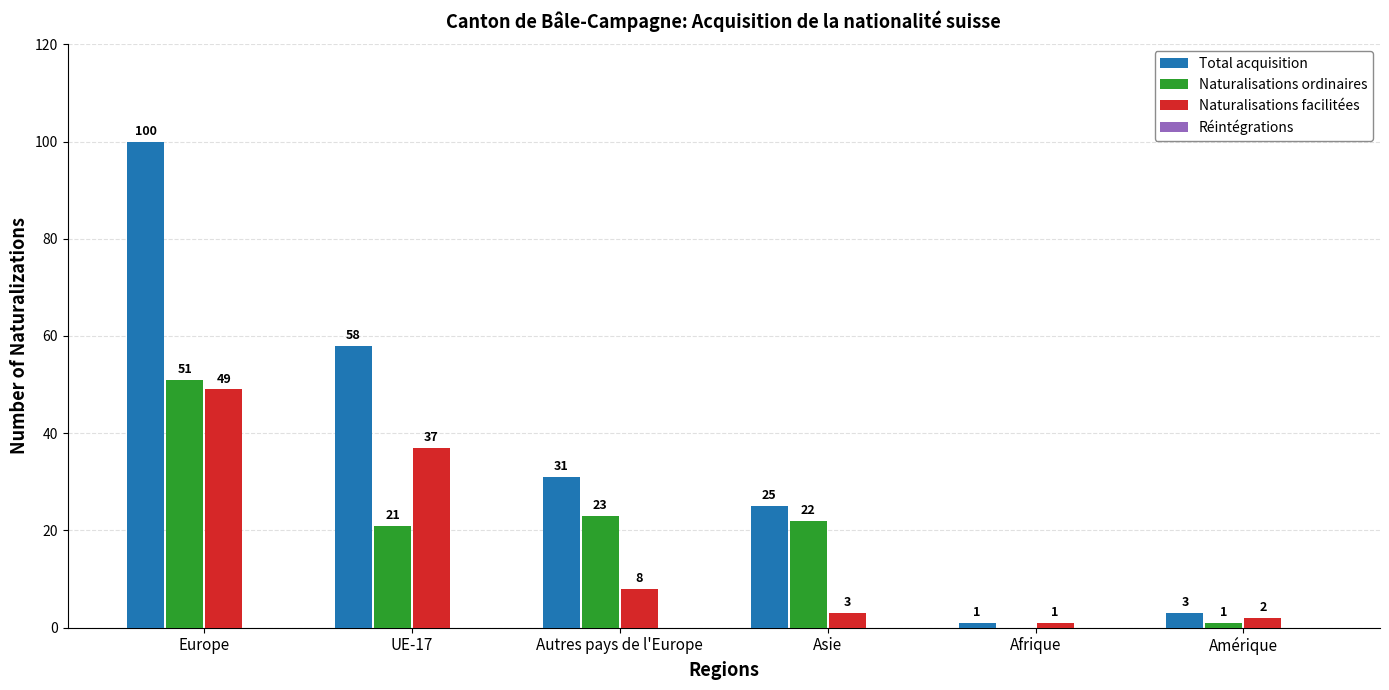

What is the greatest value displayed?

100